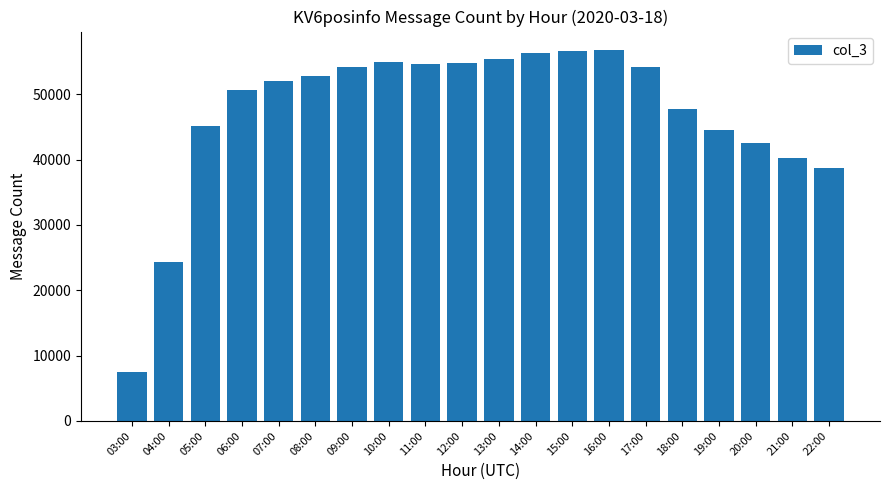

The chart shows a value of 55374 at 13:00. True or false?

True